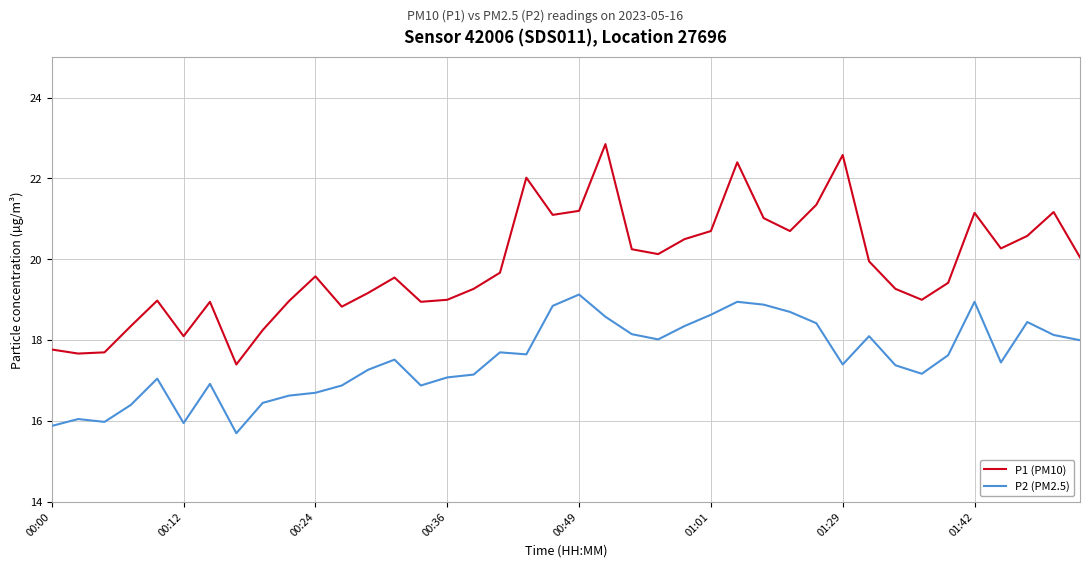

Rank the series by their maximum value, from highest to lowest.

P1 (PM10), P2 (PM2.5)